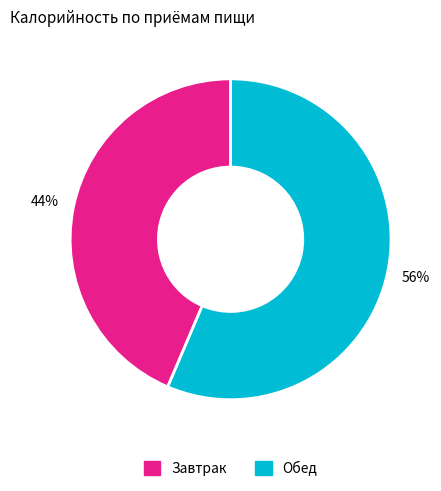

To the nearest percent, what percentage of the pie is Завтрак?

44%